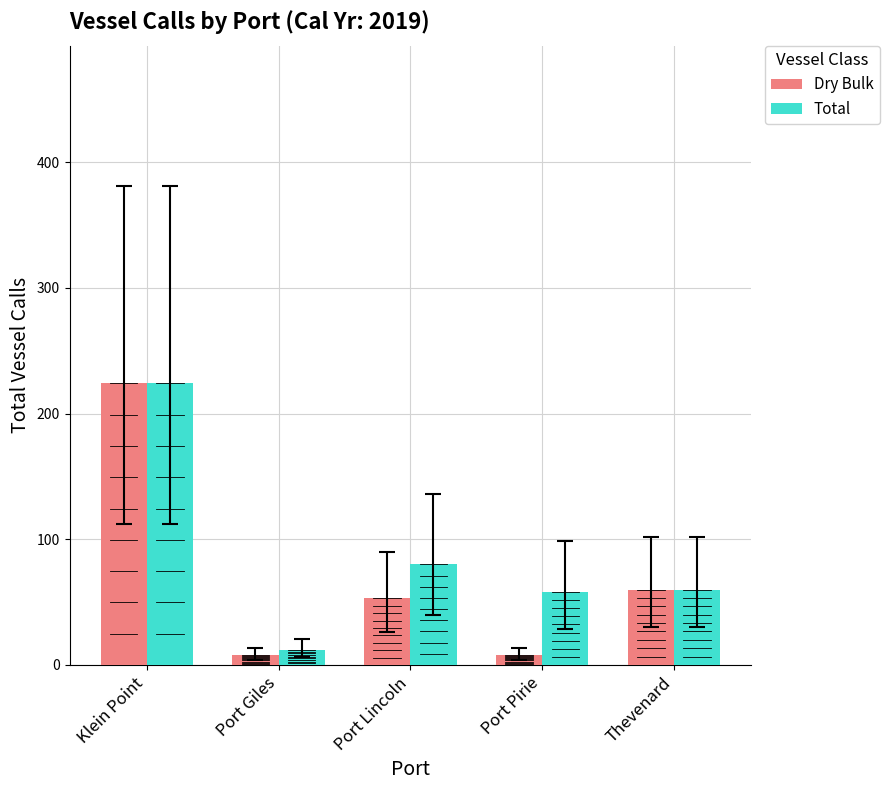

How many values in the Total series are below 60?

2